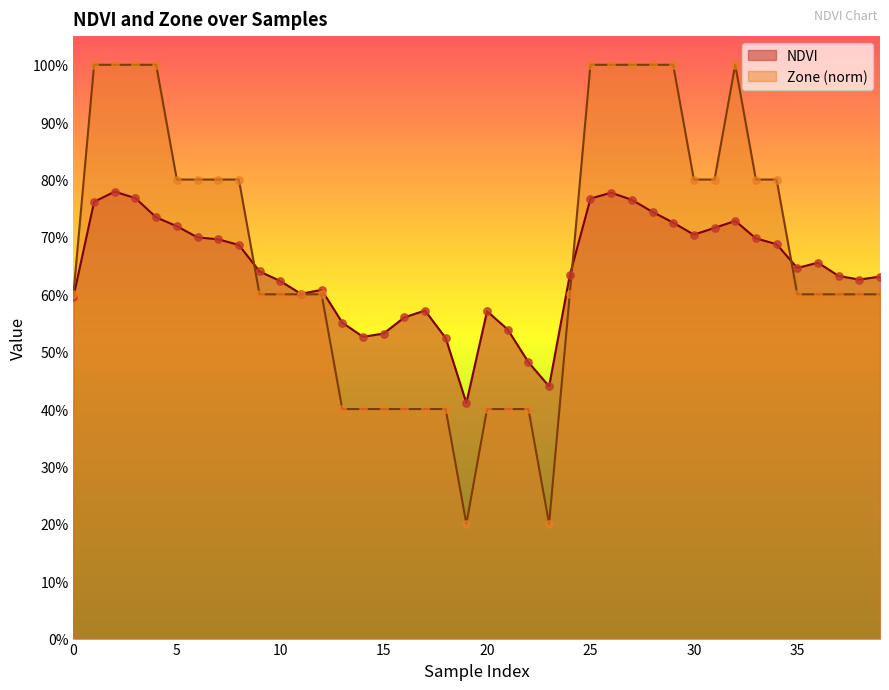

Which series reaches the maximum Y coordinate?

Zone